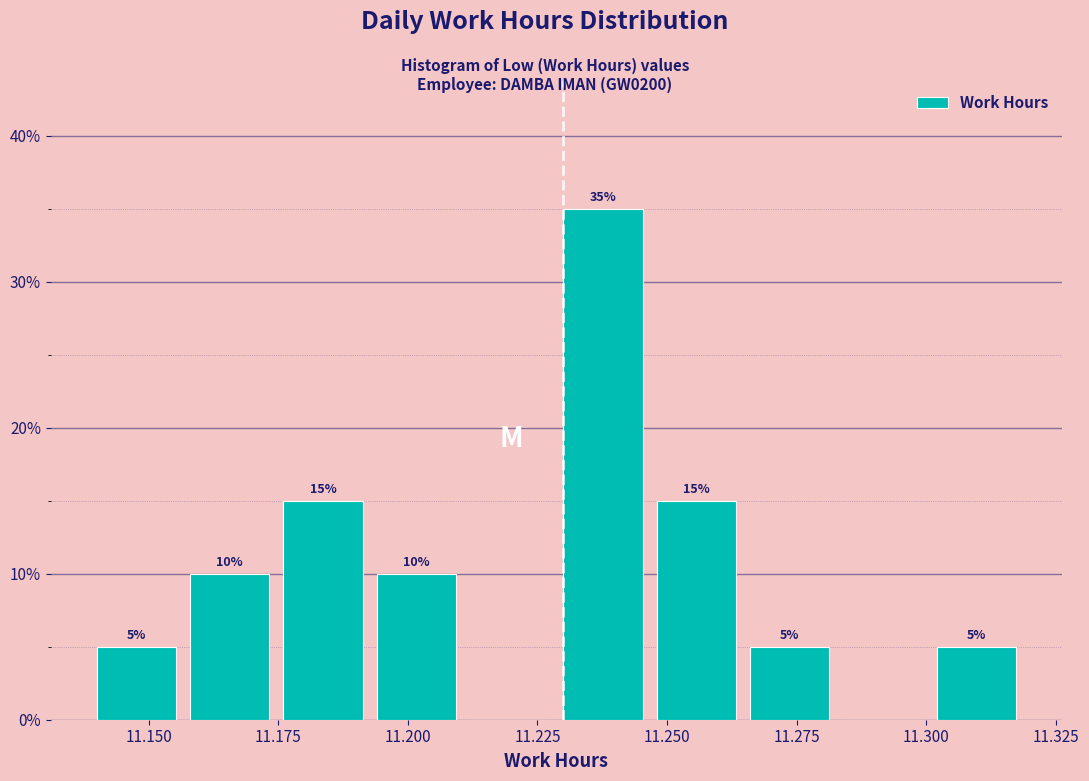

Around what value on the x-axis is the tallest bar? Give the approximate position of its centre, as read against the axis.

11.240